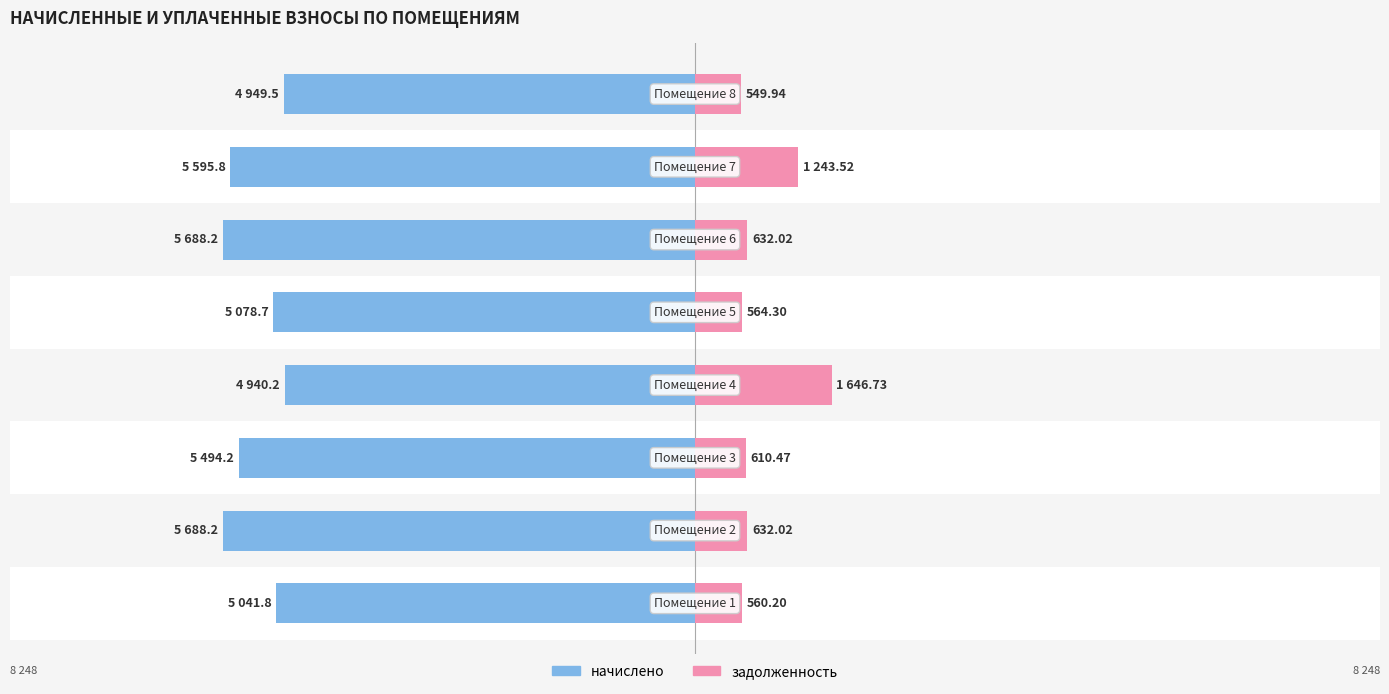

The value of задолженность at 5 is 259.0. True or false?

False